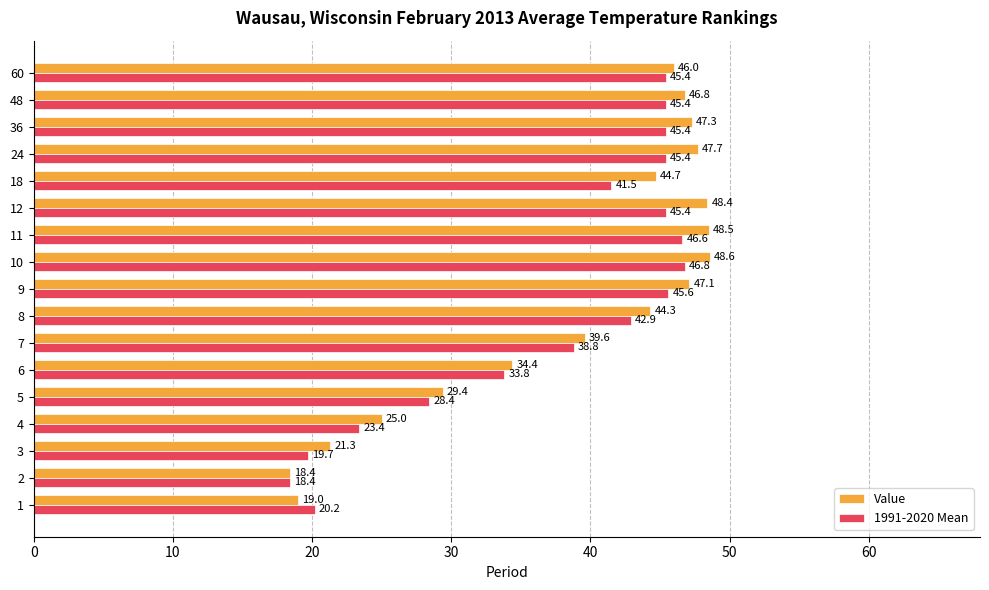

At which label is 1991-2020 Mean closest to 32?

6